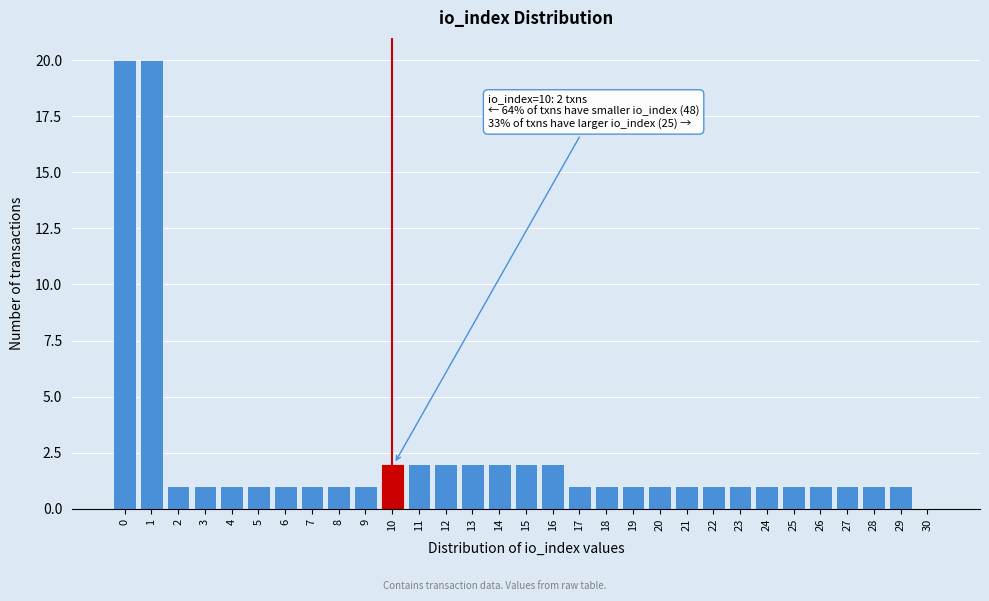

The chart shows a value of 1 at 18. True or false?

True